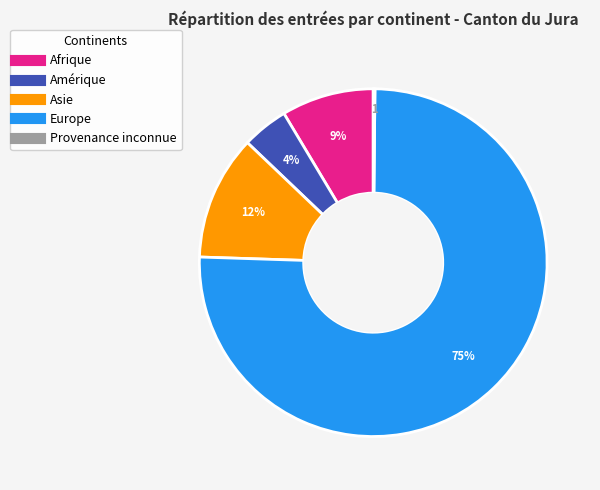

To the nearest percent, what is the average slice percentage?

20%